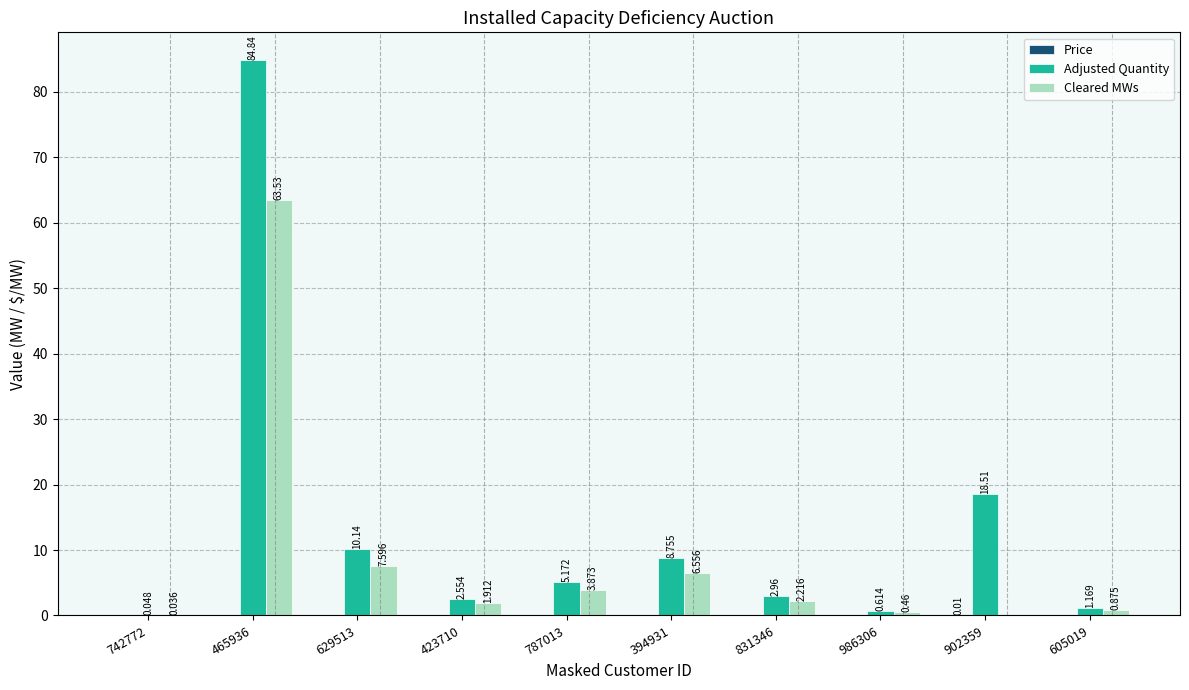

Which series has the largest total across all categories?

Adjusted Quantity